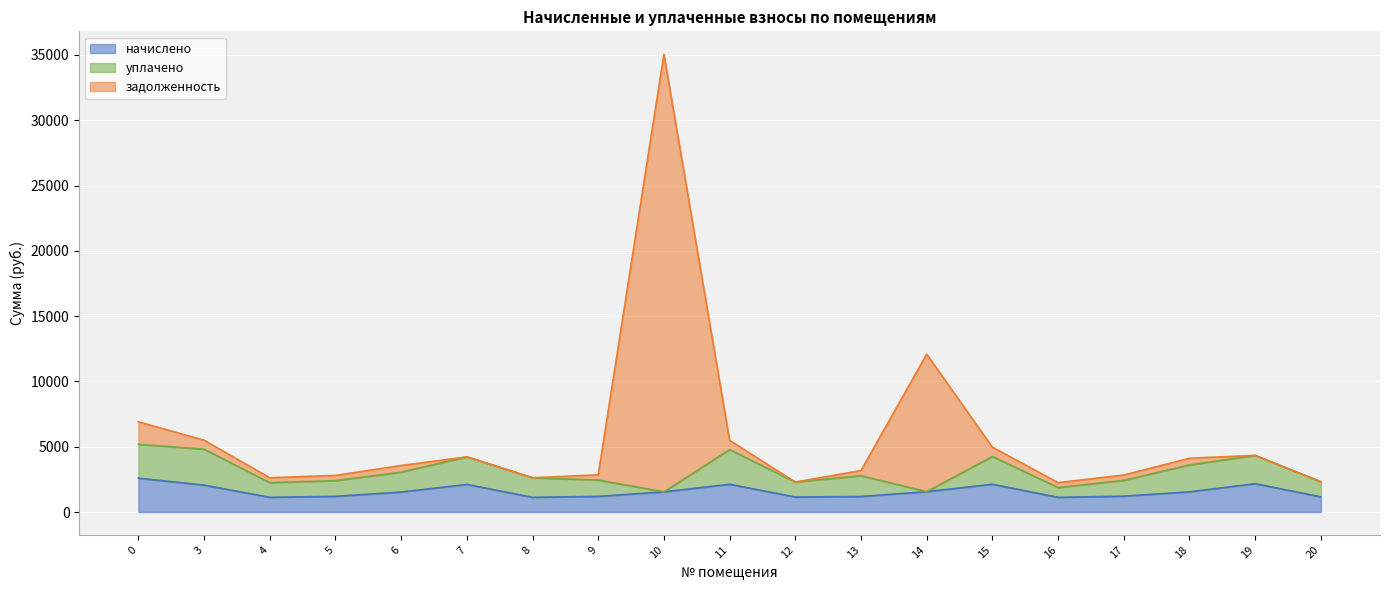

How many lines are shown in the chart?

3